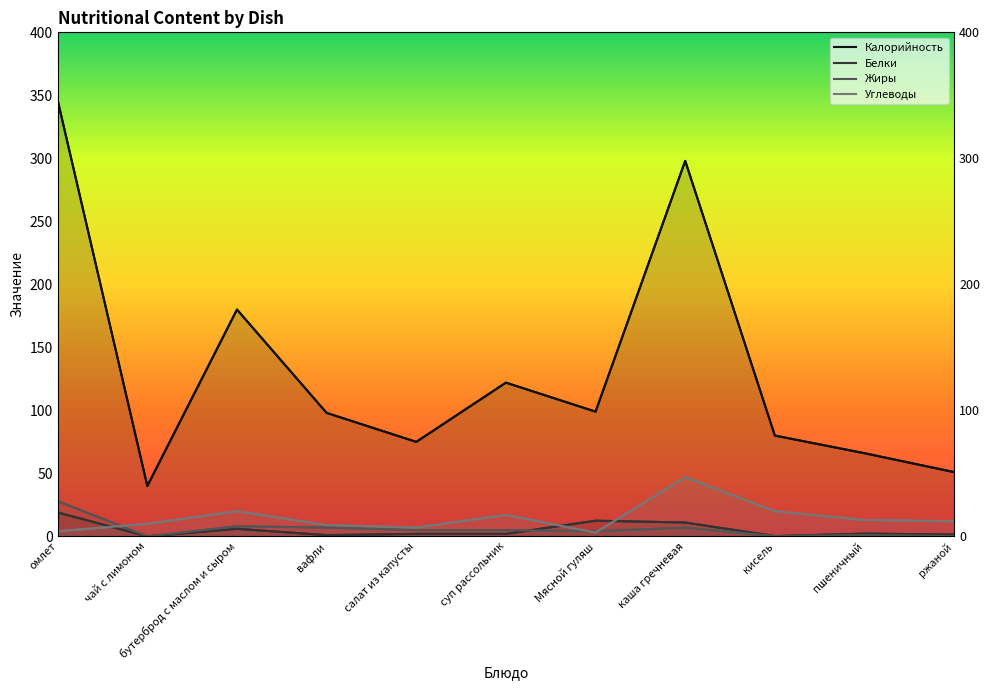

Does the chart have visible grid lines?

No